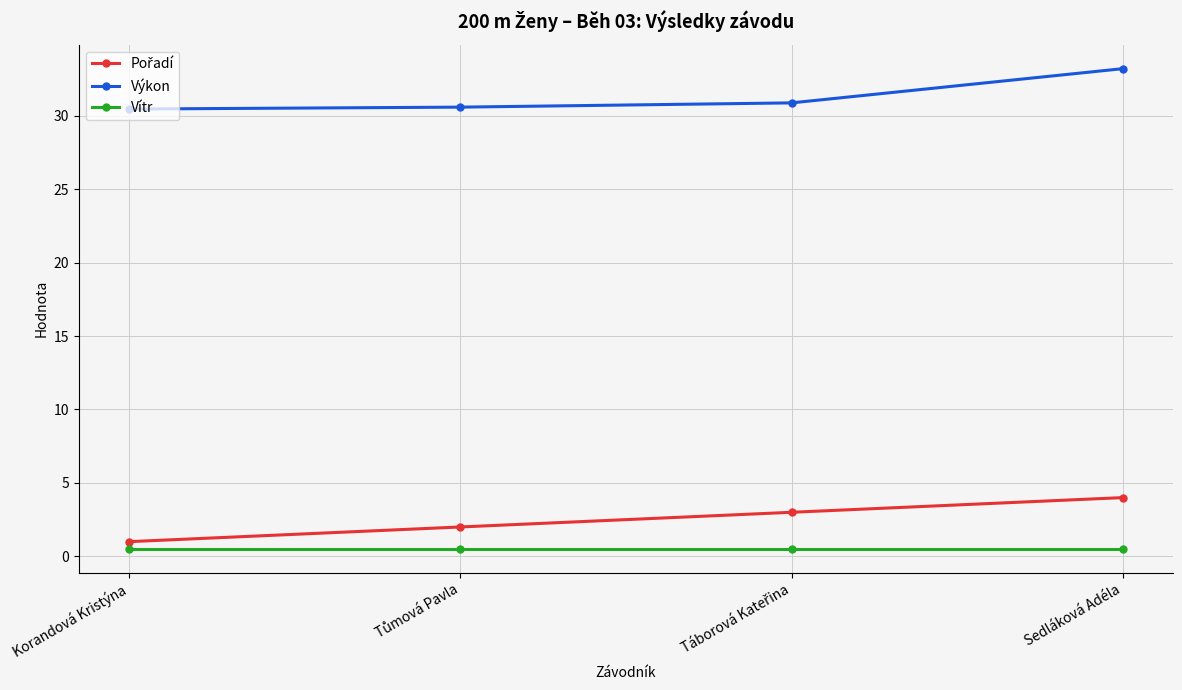

What is the minimum value shown in the chart?

0.5